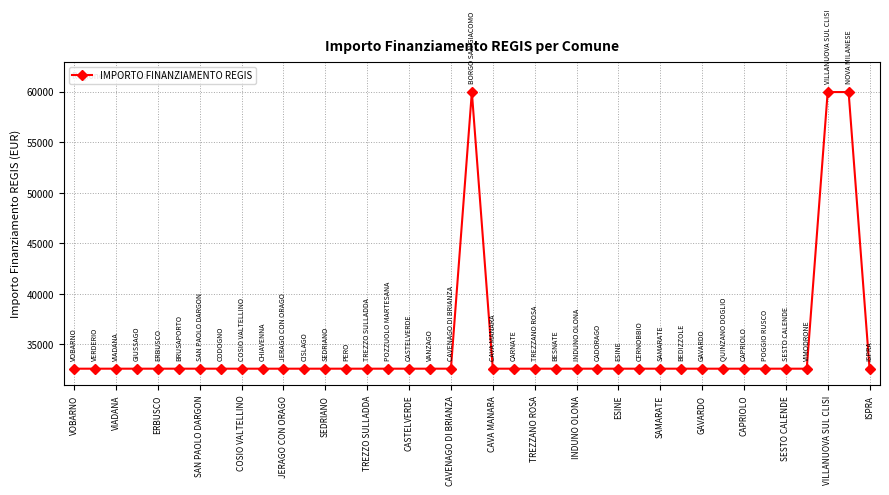

True or false: the data has more than 0 interior local peaks.

True